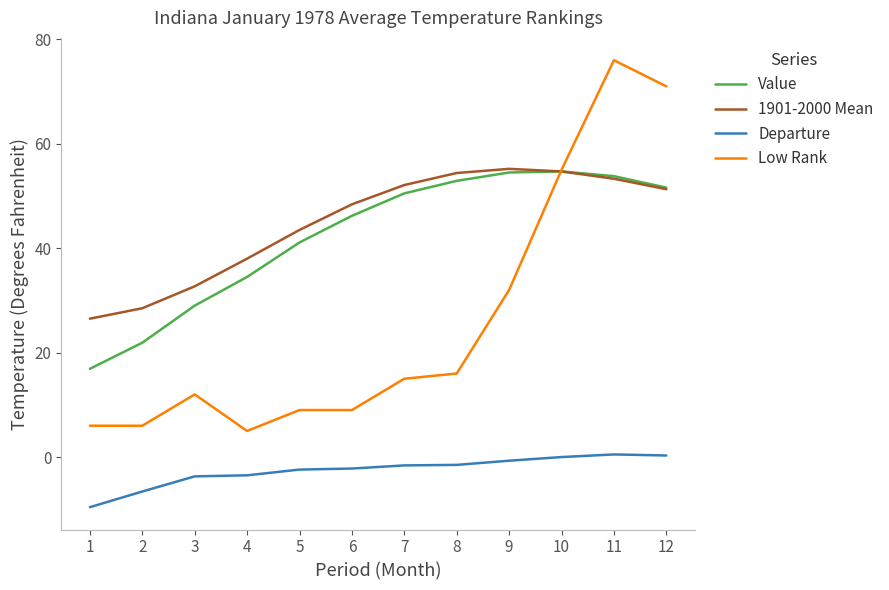

The 1901-2000 Mean series shows 38.0 at 4. True or false?

True